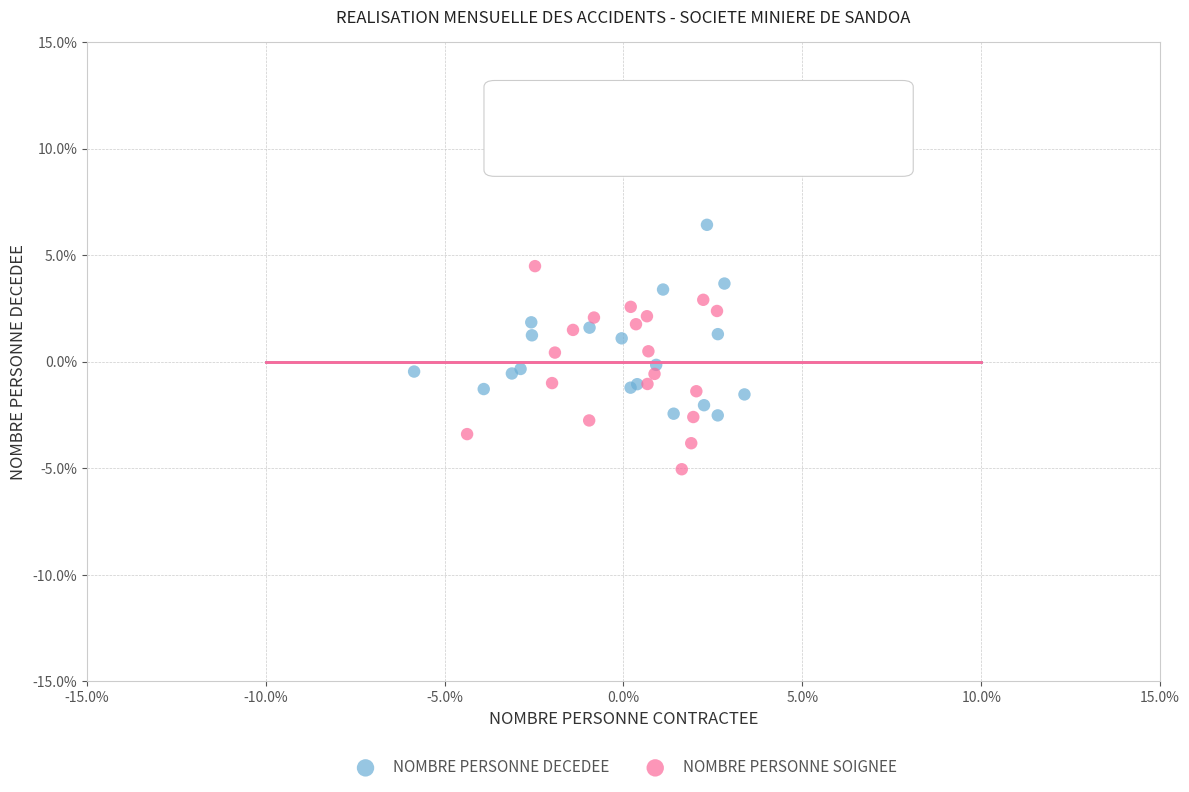

Which series reaches the maximum Y coordinate?

NOMBRE PERSONNE DECEDEE